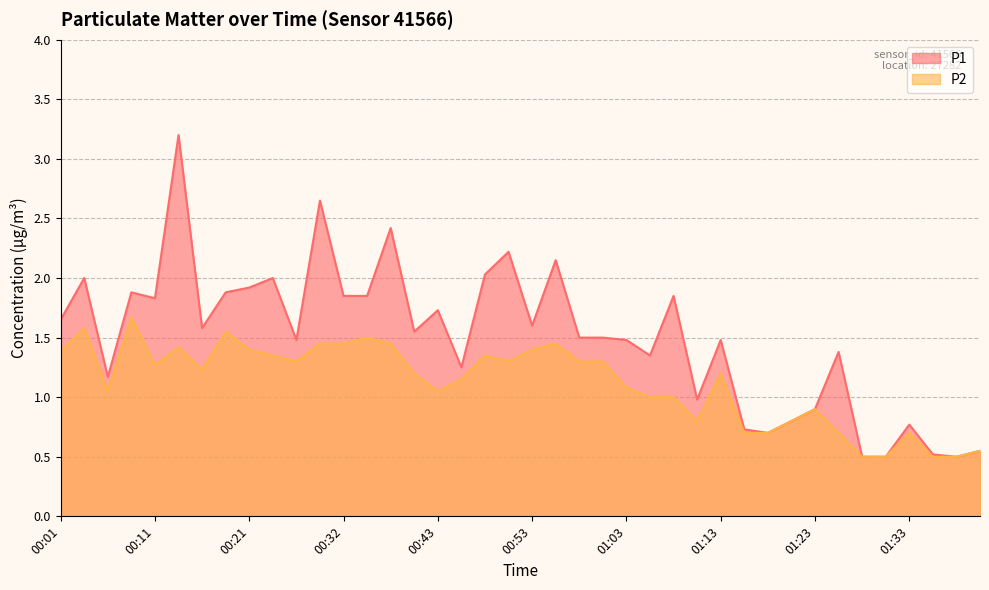

At how many categories does at least one series exceed 1?

29